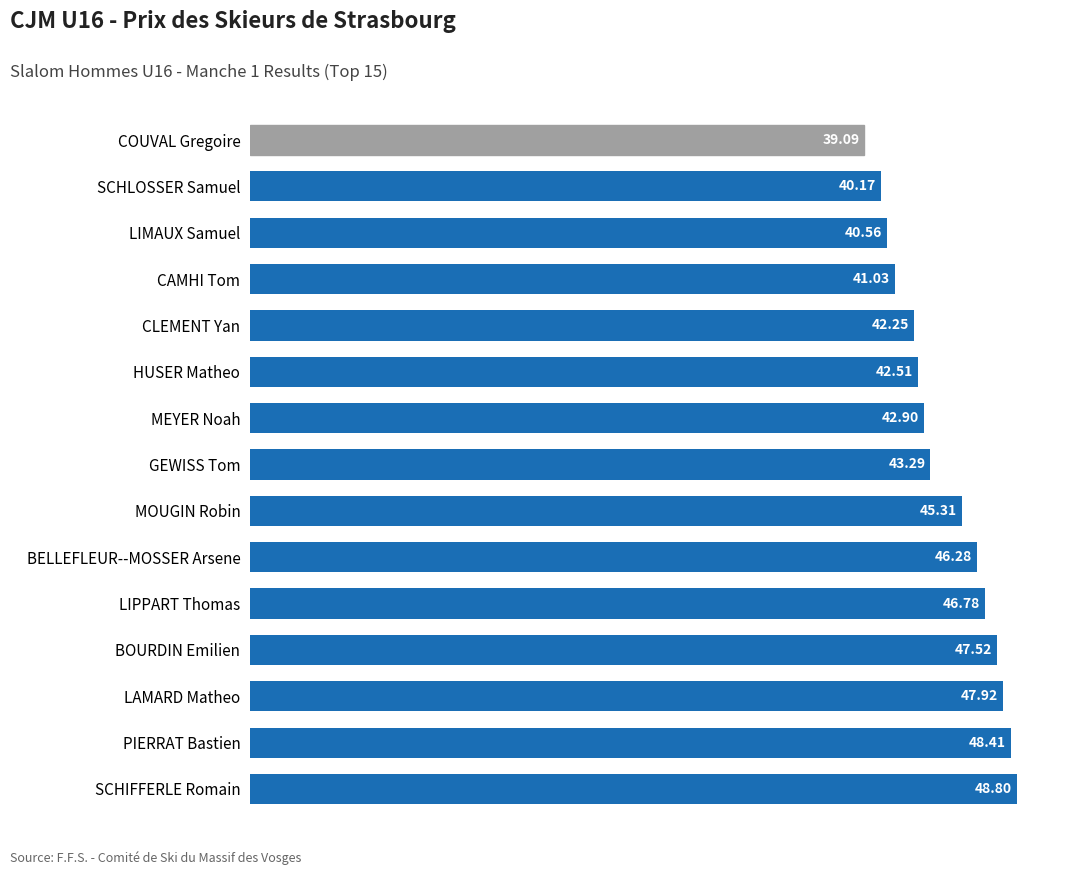

How many bars are there in total?

15